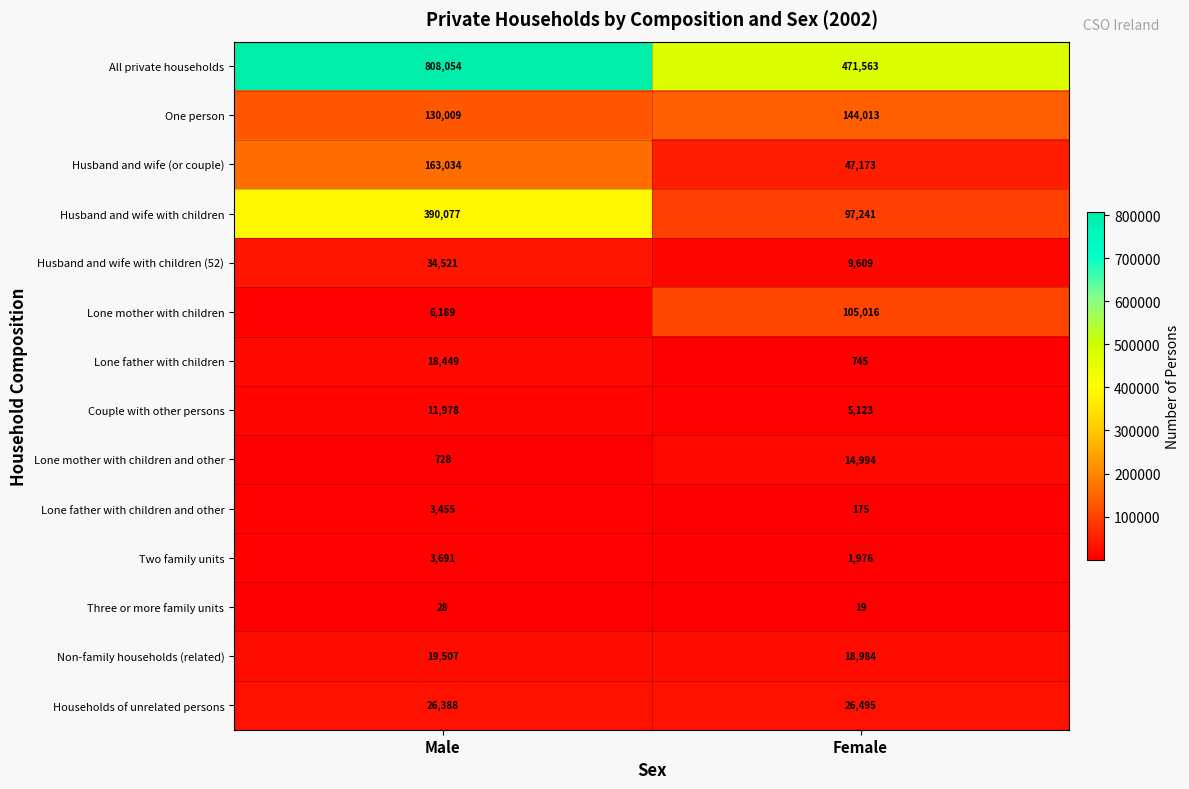

Reading left to right, what are all the values shown in this chart?

All private households: 808054	471563
One person: 130009	144013
Husband and wife (or couple): 163034	47173
Husband and wife with children: 390077	97241
Husband and wife with children (52): 34521	9609
Lone mother with children: 6189	105016
Lone father with children: 18449	745
Couple with other persons: 11978	5123
Lone mother with children and other: 728	14994
Lone father with children and other: 3455	175
Two family units: 3691	1976
Three or more family units: 28	19
Non-family households (related): 19507	18984
Households of unrelated persons: 26388	26495